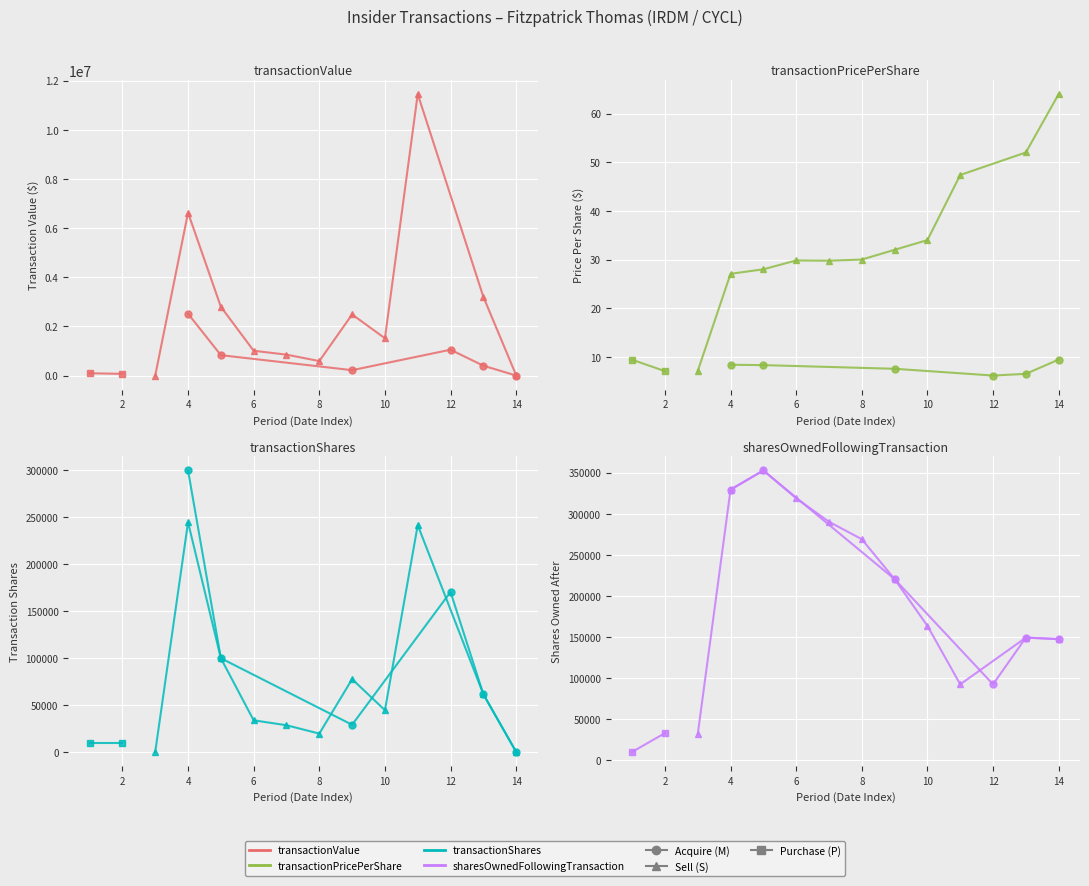

What is the minimum value for transactionValue?

1710.0